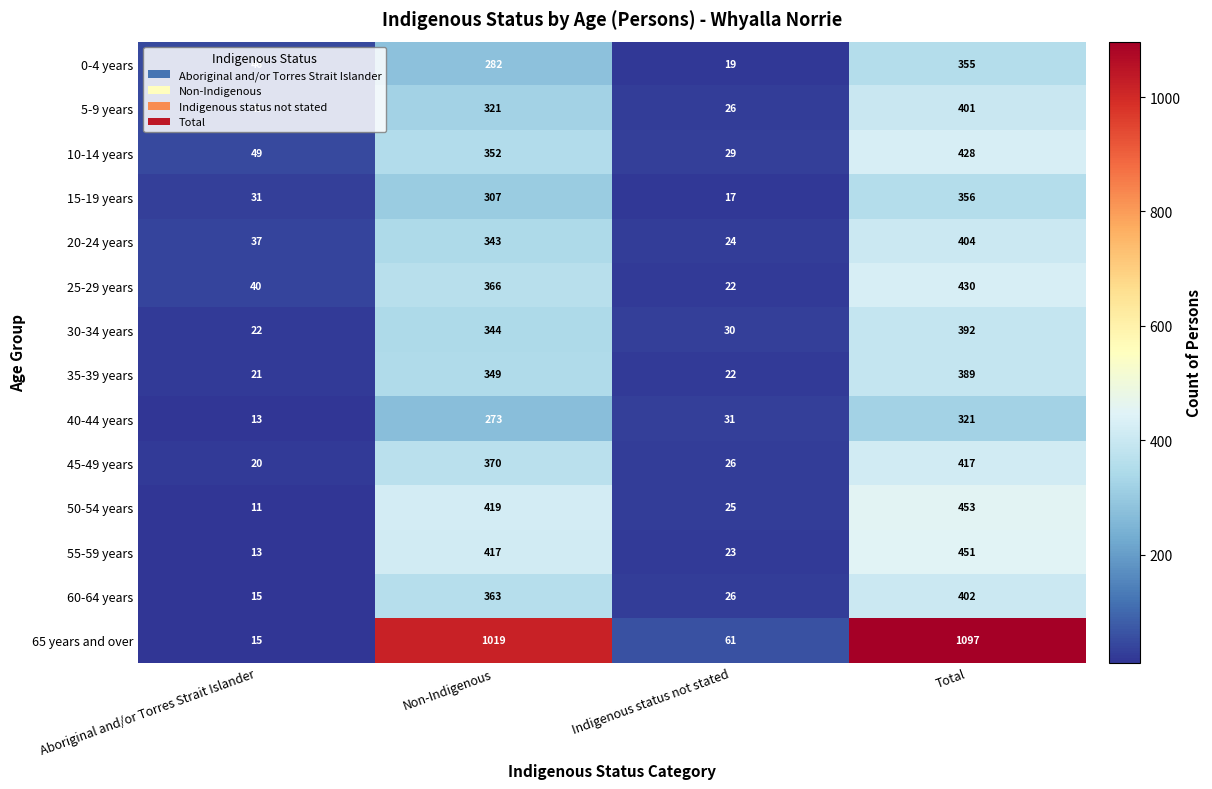

What is the average value of the 15-19 years series?

178